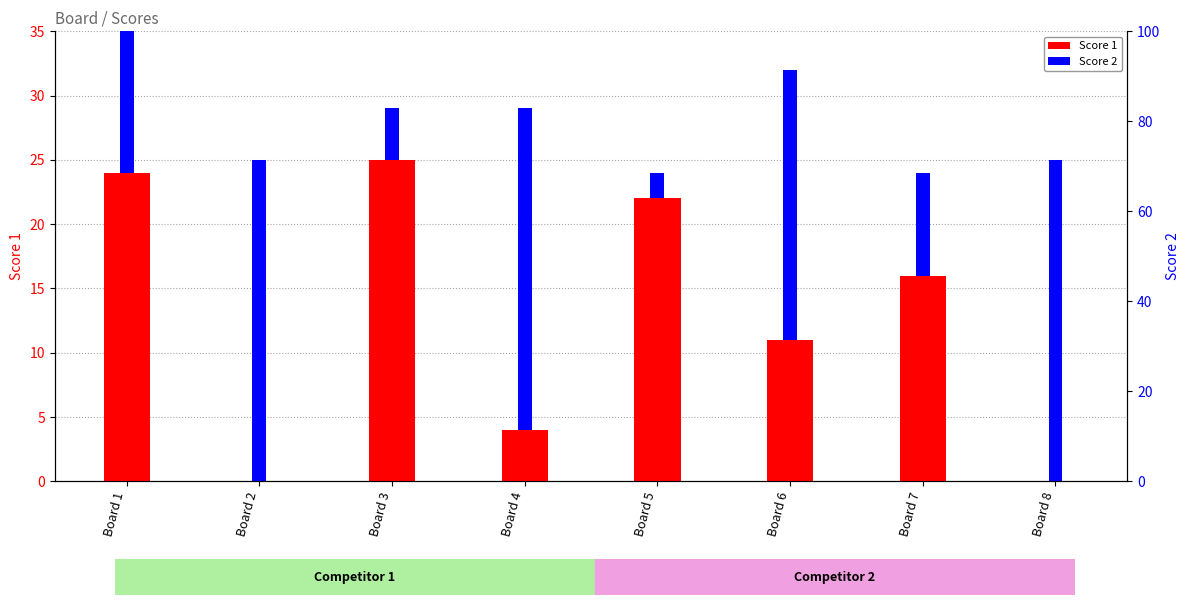

How many bars are there in total?

16